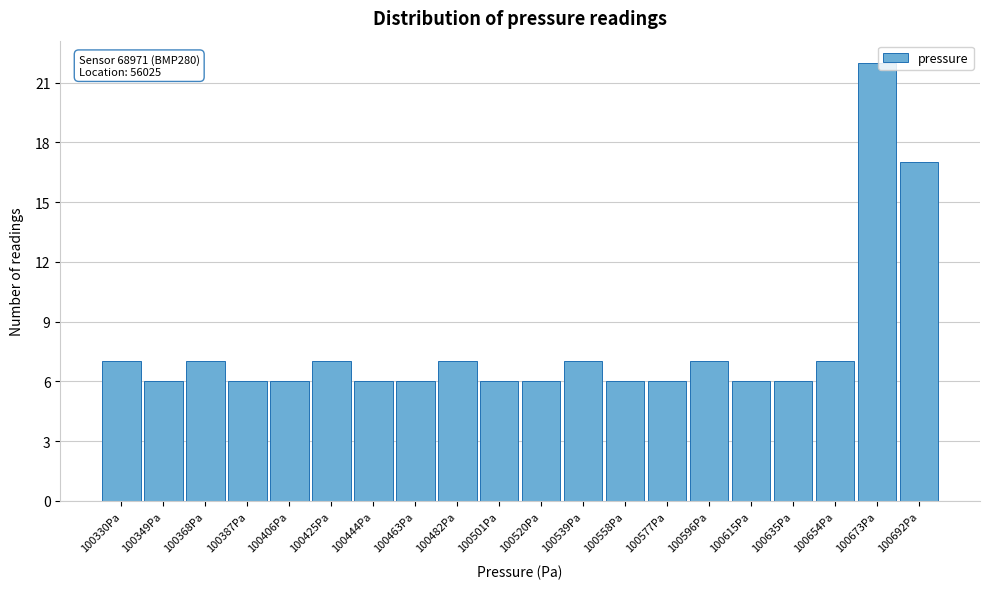

Which range on the x-axis has the tallest bar?

100664 to 100682